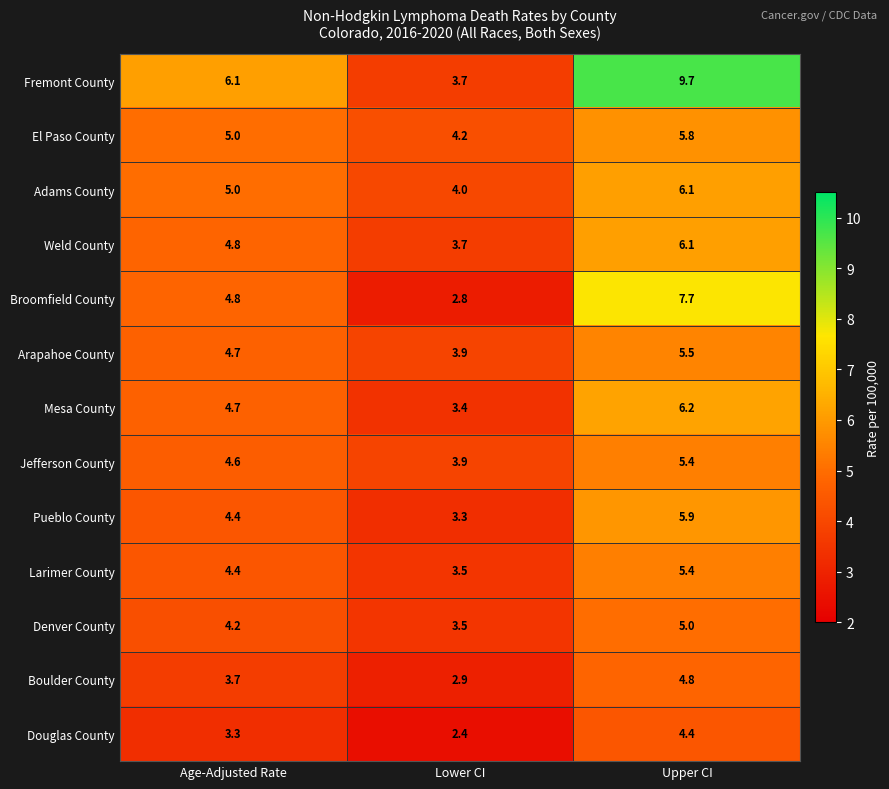

Where does the Broomfield County series first go above 4?

Age-Adjusted Rate